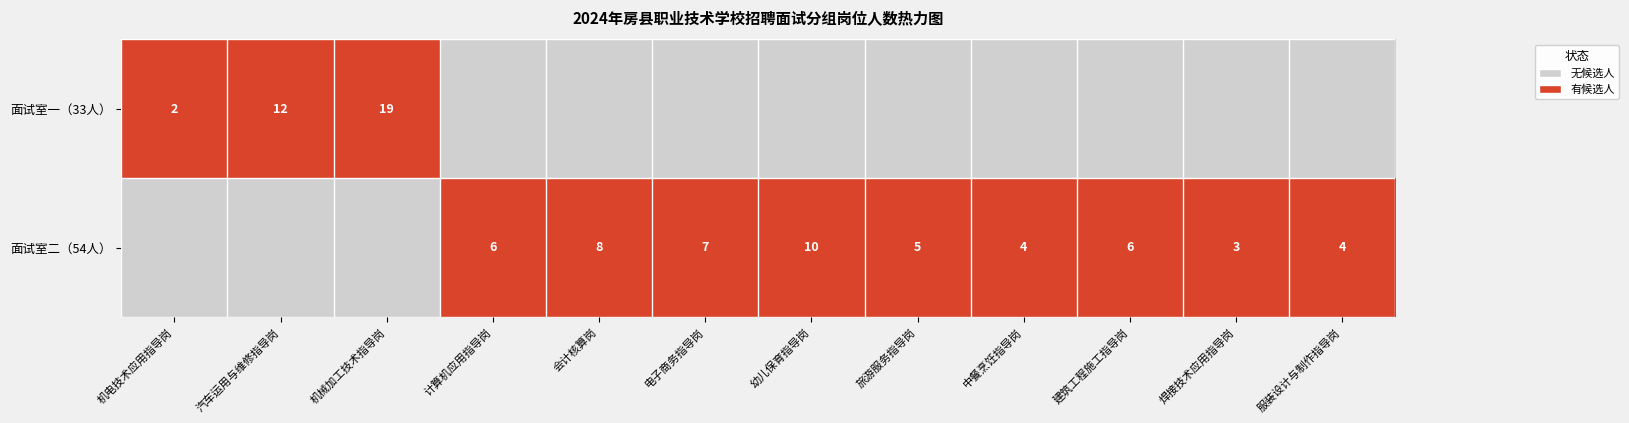

The 面试室二（54人） series shows 7 at 电子商务指导岗. True or false?

True